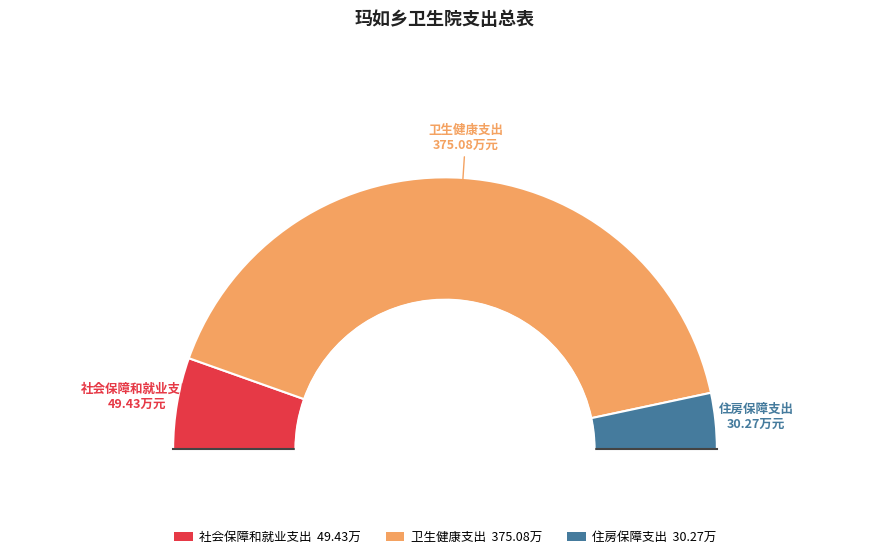

Which slice is the largest?

卫生健康支出